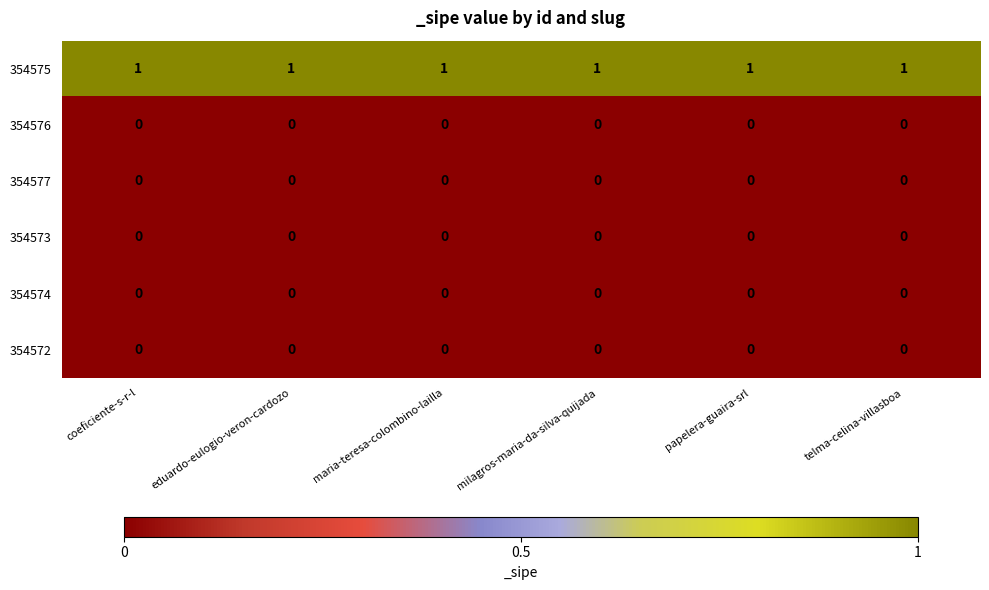

True or false: 354576 has a value of 0 at coeficiente-s-r-l.

True